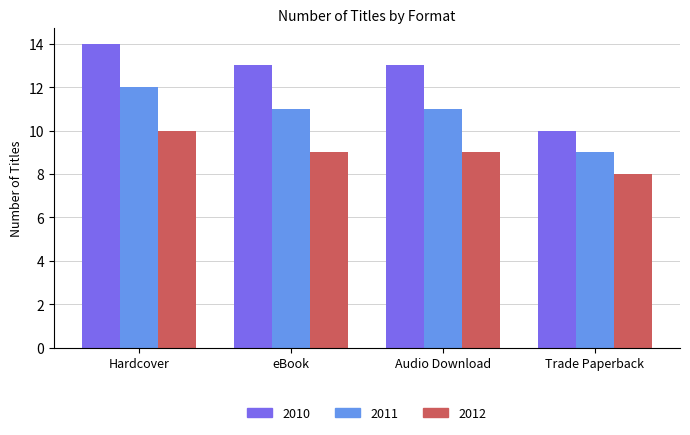

List the series in order of their peak value, lowest first.

2012, 2011, 2010